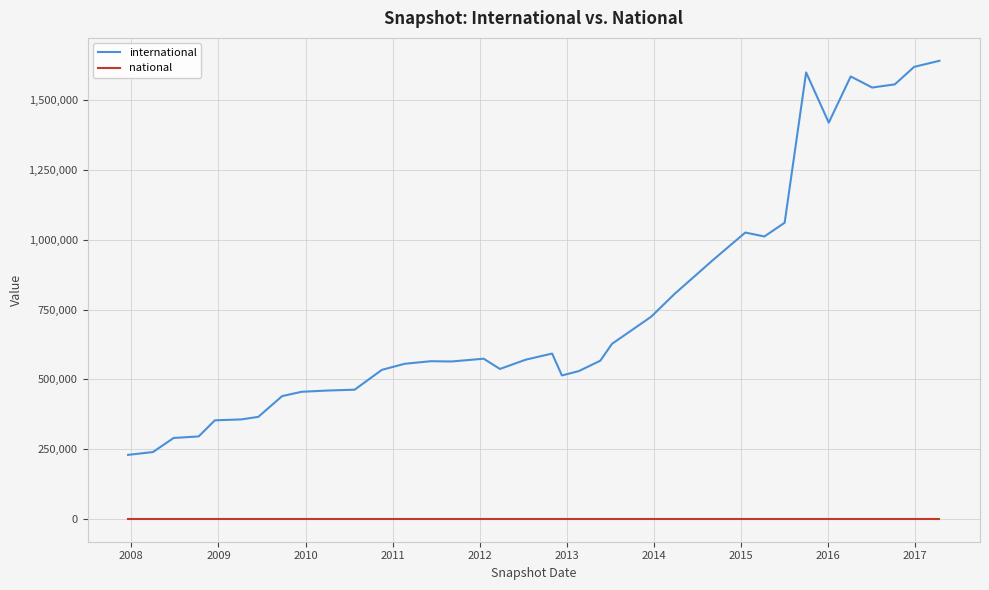

Which series has the largest range (max minus min)?

international